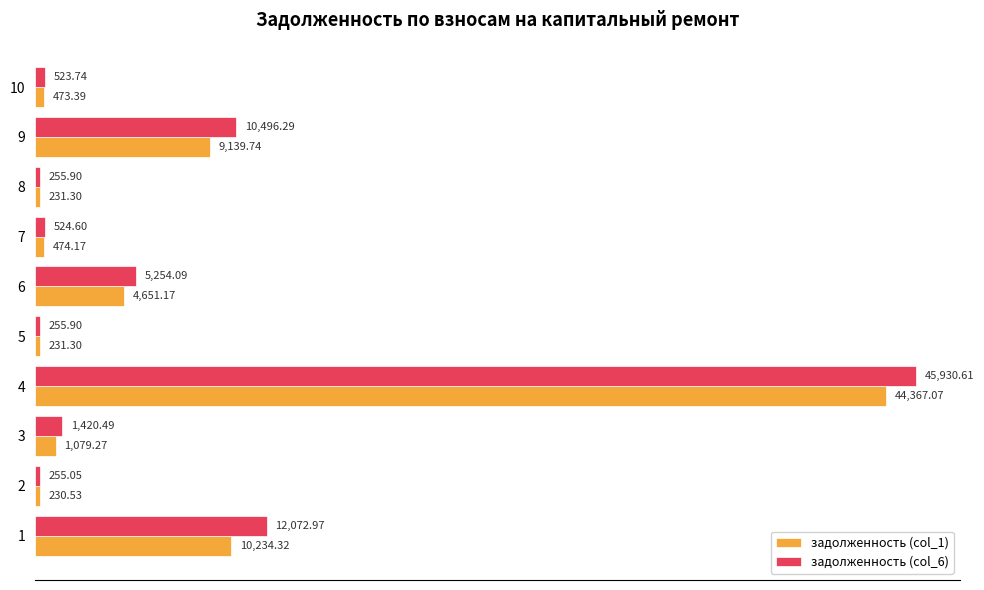

How many data points in задолженность (col_6) are above 1420?

5